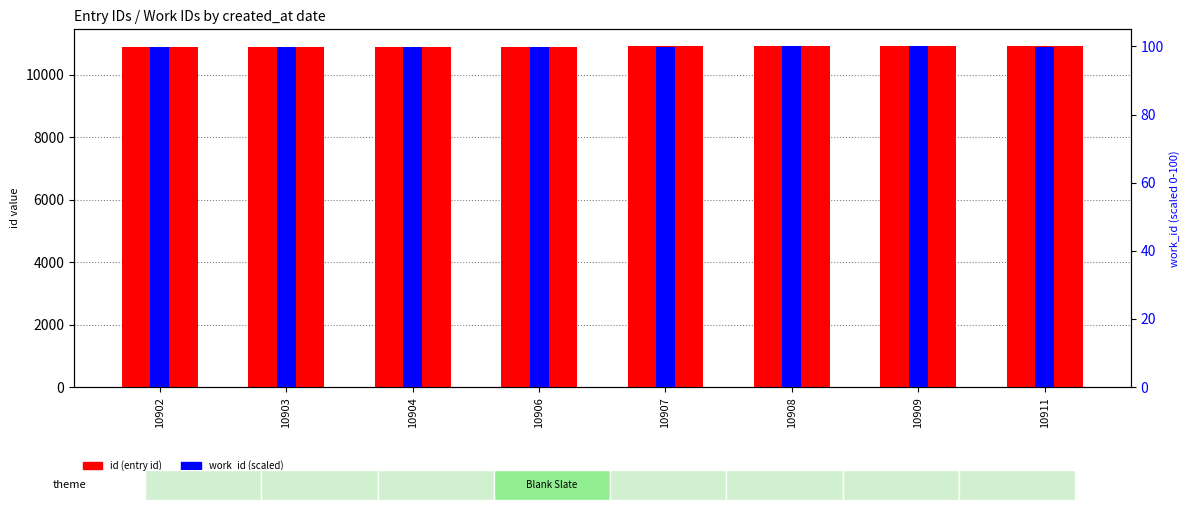

What is the maximum value shown in the chart?

10911.0